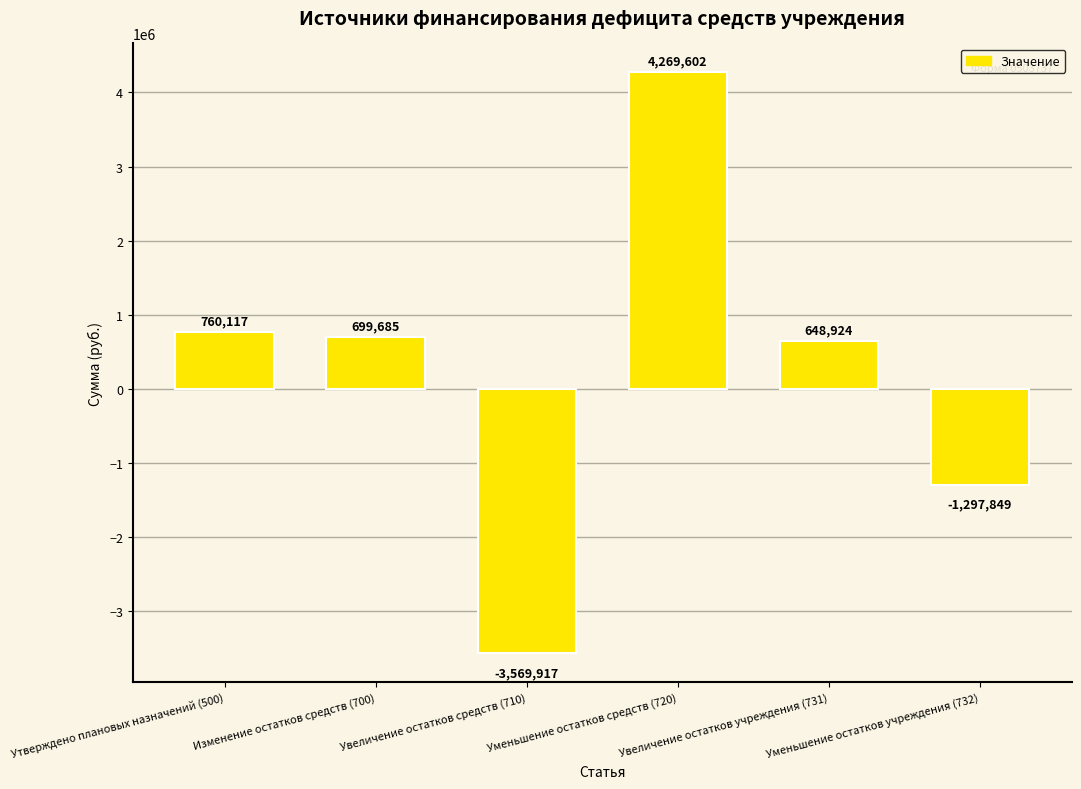

What is the minimum value shown in the chart?

-3569916.9